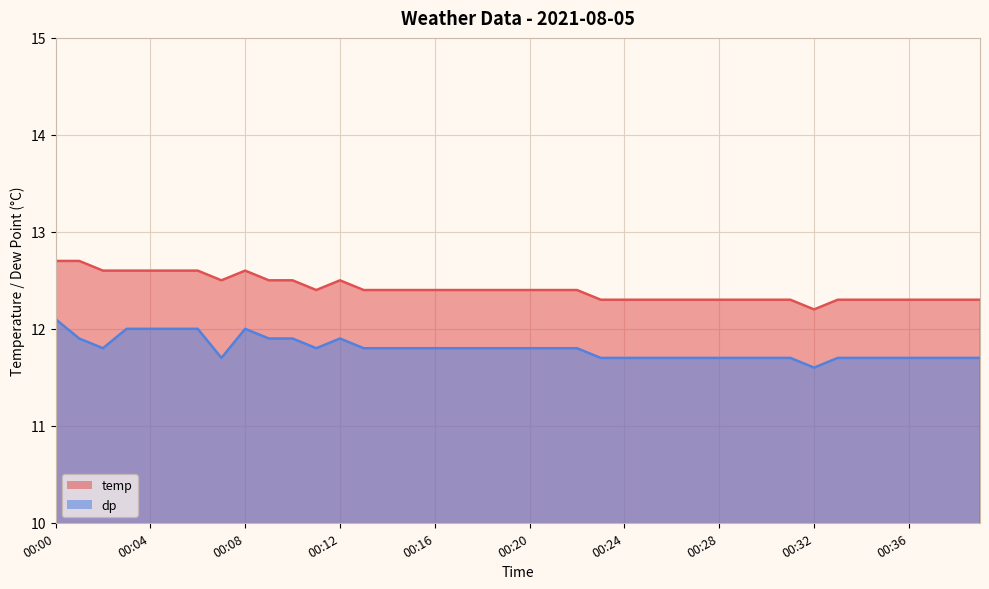

What is the difference between the highest and lowest values at 00:34?

0.6